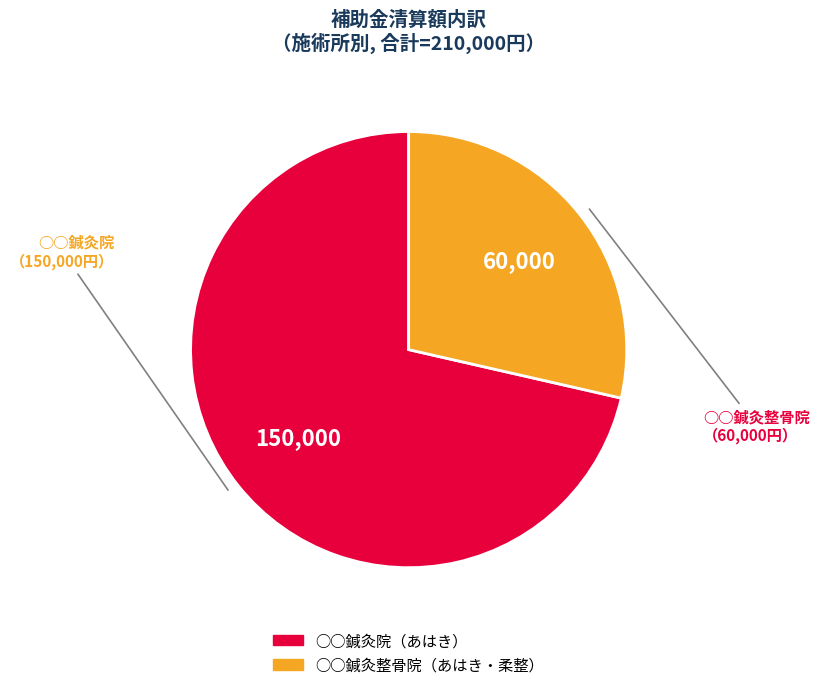

How many slices are in this pie chart?

2